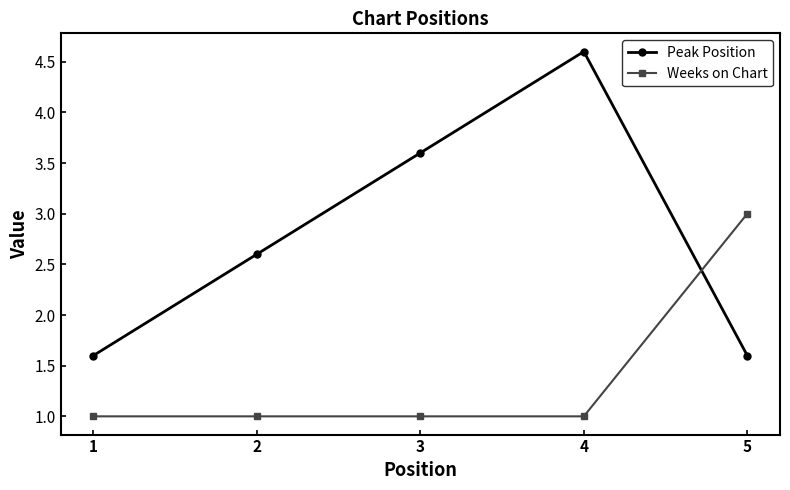

Reading left to right, extract all data points from this chart.

Peak Position: 1.6	2.6	3.6	4.6	1.6
Weeks on Chart: 1.0	1.0	1.0	1.0	3.0